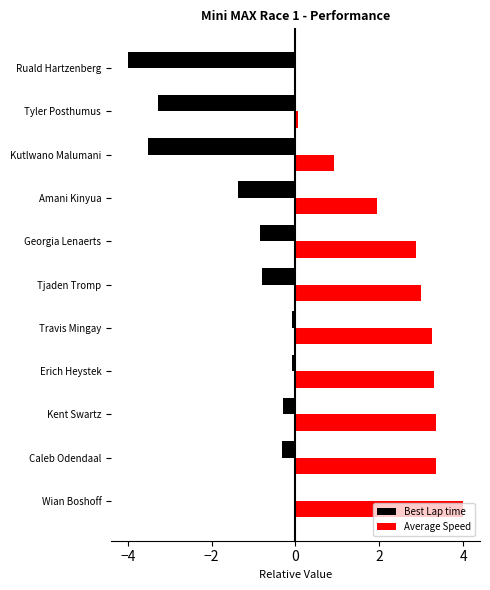

The value of Best Lap time at Kutlwano Malumani is -3.5. True or false?

True